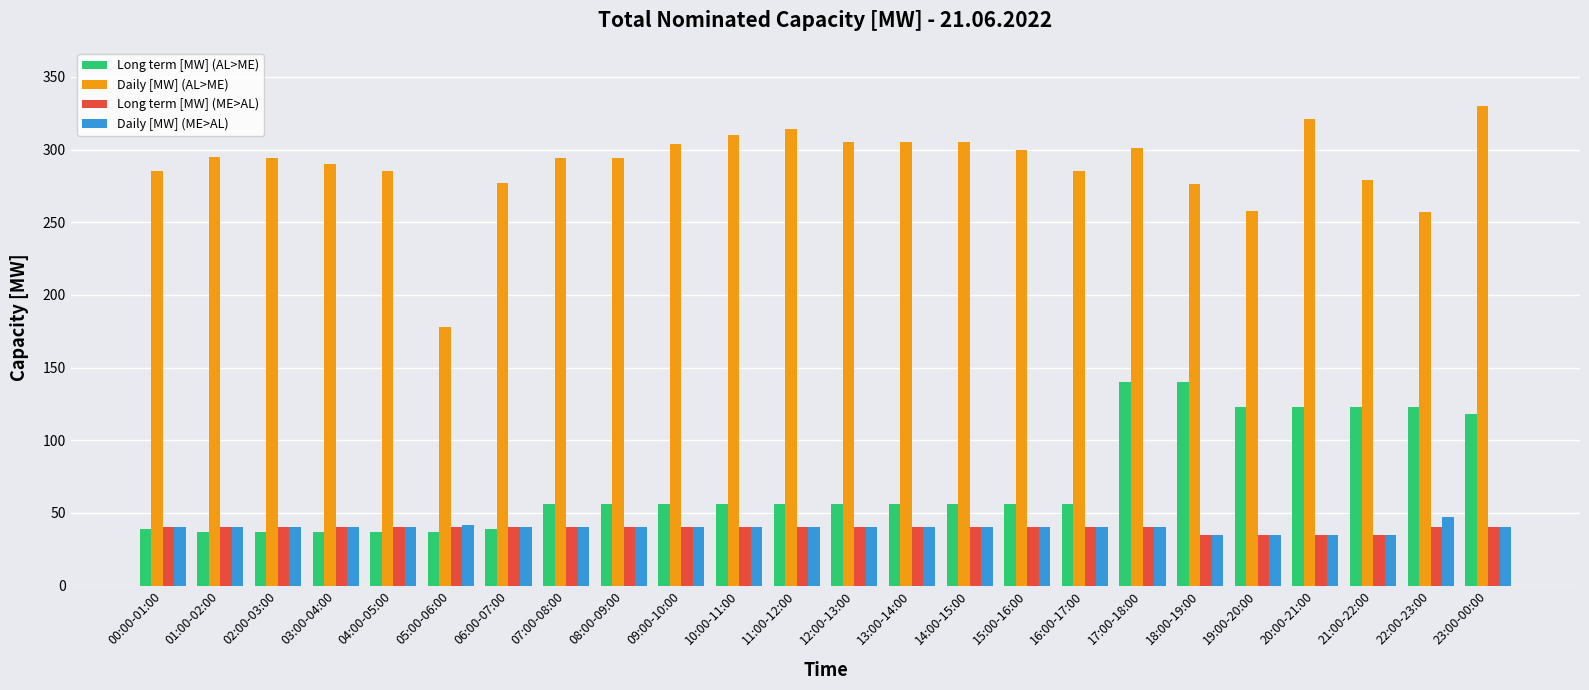

What is the label of the 2nd bar from the right?

22:00-23:00